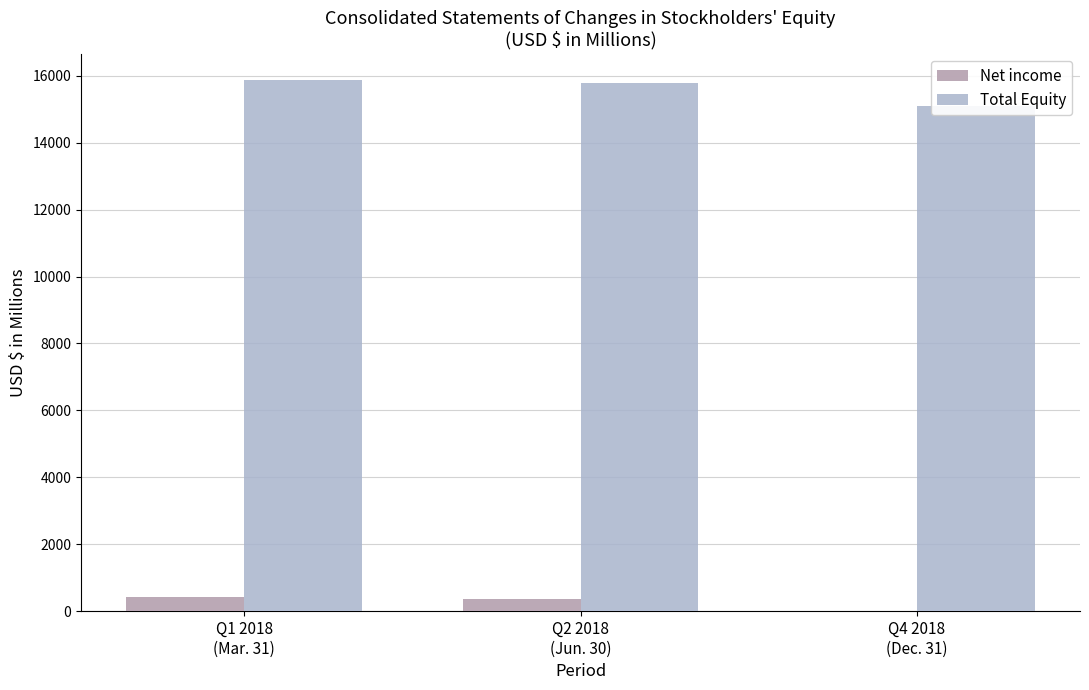

Is the value of Net income at Q2 2018
(Jun. 30) greater than the value of Total Equity at Q4 2018
(Dec. 31)?

No